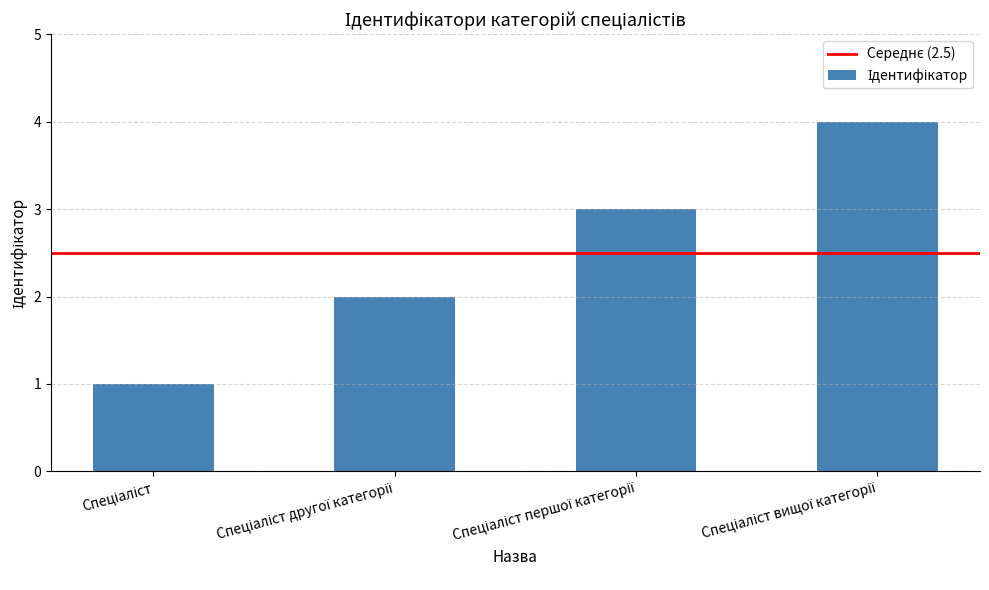

Reading left to right, transcribe all the data shown in this chart.

1	2	3	4